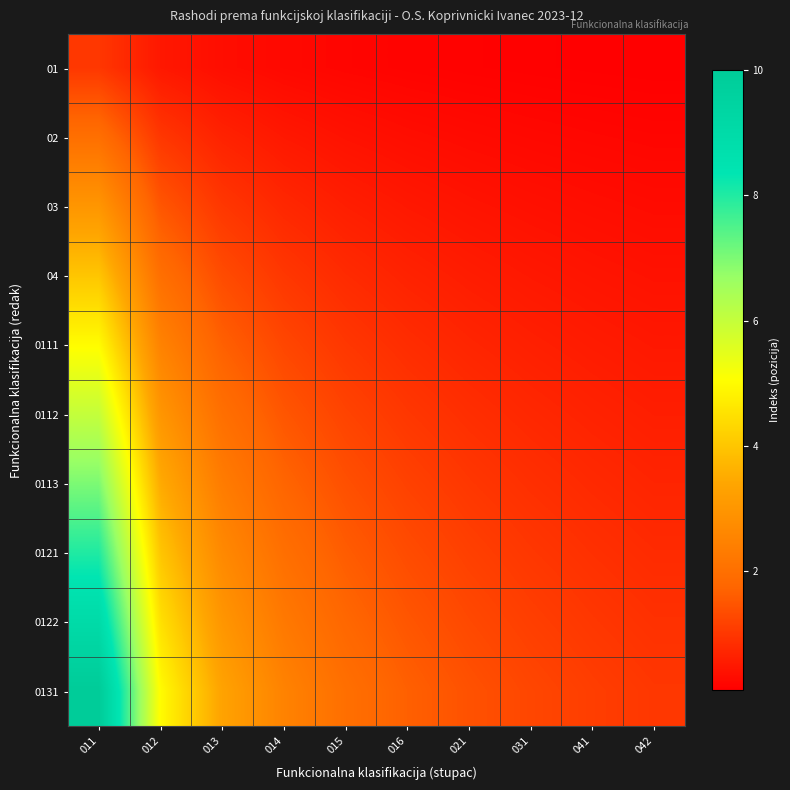

Reading right to left, extract all data points from this chart.

01: 042=0.1	041=0.1	031=0.1	021=0.1	016=0.2	015=0.2	014=0.2	013=0.3	012=0.5	011=1.0
02: 042=0.2	041=0.2	031=0.2	021=0.3	016=0.3	015=0.4	014=0.5	013=0.7	012=1.0	011=2.0
03: 042=0.3	041=0.3	031=0.4	021=0.4	016=0.5	015=0.6	014=0.8	013=1.0	012=1.5	011=3.0
04: 042=0.4	041=0.4	031=0.5	021=0.6	016=0.7	015=0.8	014=1.0	013=1.3	012=2.0	011=4.0
0111: 042=0.5	041=0.6	031=0.6	021=0.7	016=0.8	015=1.0	014=1.2	013=1.7	012=2.5	011=5.0
0112: 042=0.6	041=0.7	031=0.8	021=0.9	016=1.0	015=1.2	014=1.5	013=2.0	012=3.0	011=6.0
0113: 042=0.7	041=0.8	031=0.9	021=1.0	016=1.2	015=1.4	014=1.8	013=2.3	012=3.5	011=7.0
0121: 042=0.8	041=0.9	031=1.0	021=1.1	016=1.3	015=1.6	014=2.0	013=2.7	012=4.0	011=8.0
0122: 042=0.9	041=1.0	031=1.1	021=1.3	016=1.5	015=1.8	014=2.2	013=3.0	012=4.5	011=9.0
0131: 042=1.0	041=1.1	031=1.2	021=1.4	016=1.7	015=2.0	014=2.5	013=3.3	012=5.0	011=10.0